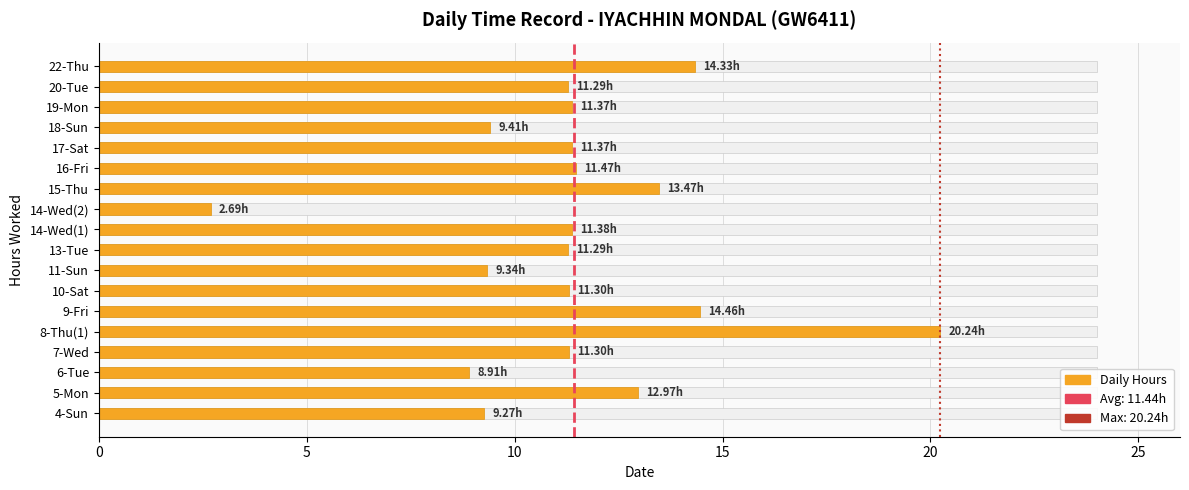

How many bars are there in total?

18